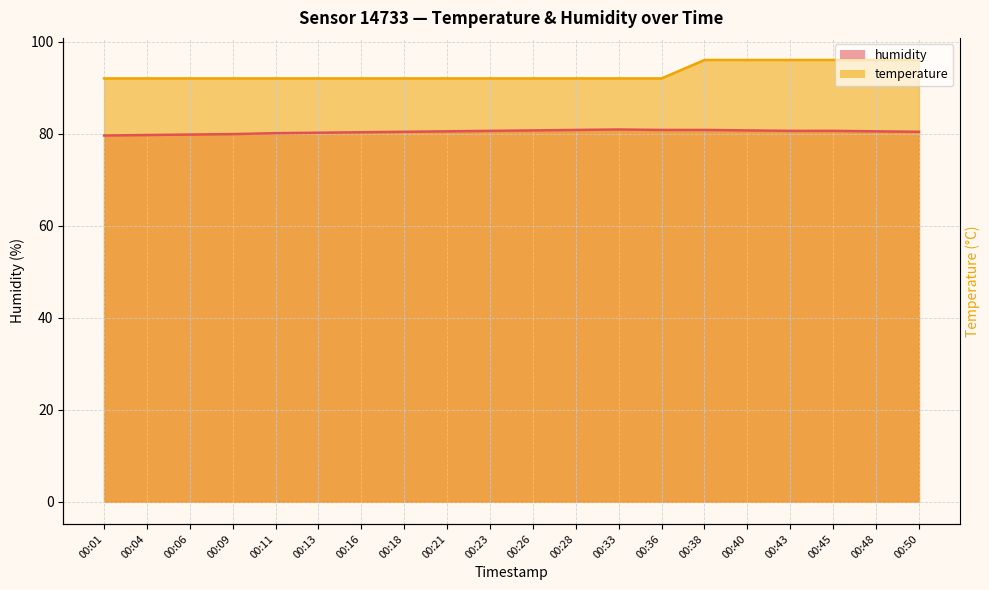

Does the chart display data point markers on the line(s)?

No